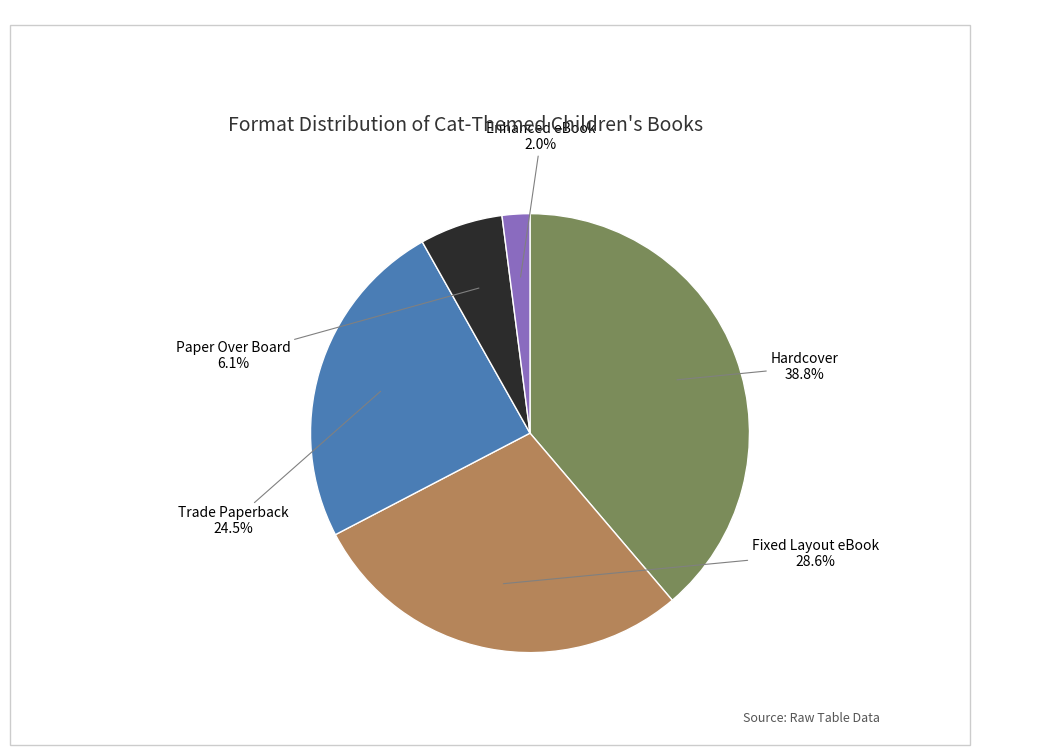

Is there any slice that represents more than half of the pie?

No